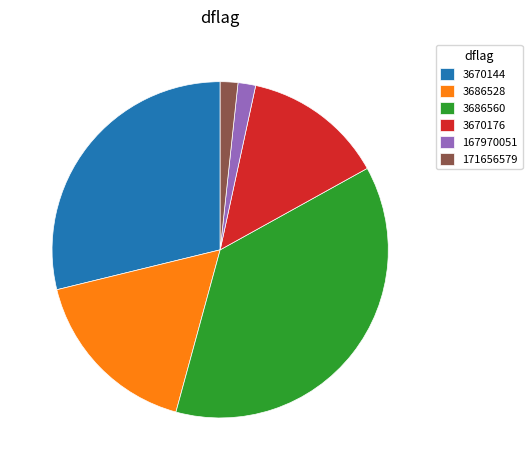

Which slice is the largest?

3686560